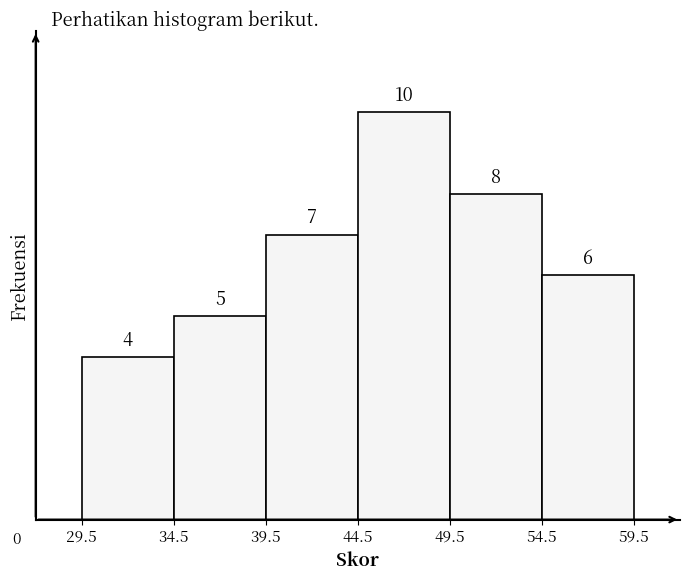

What is the height of the bar covering 44.5 to 49.5 on the x-axis?

10